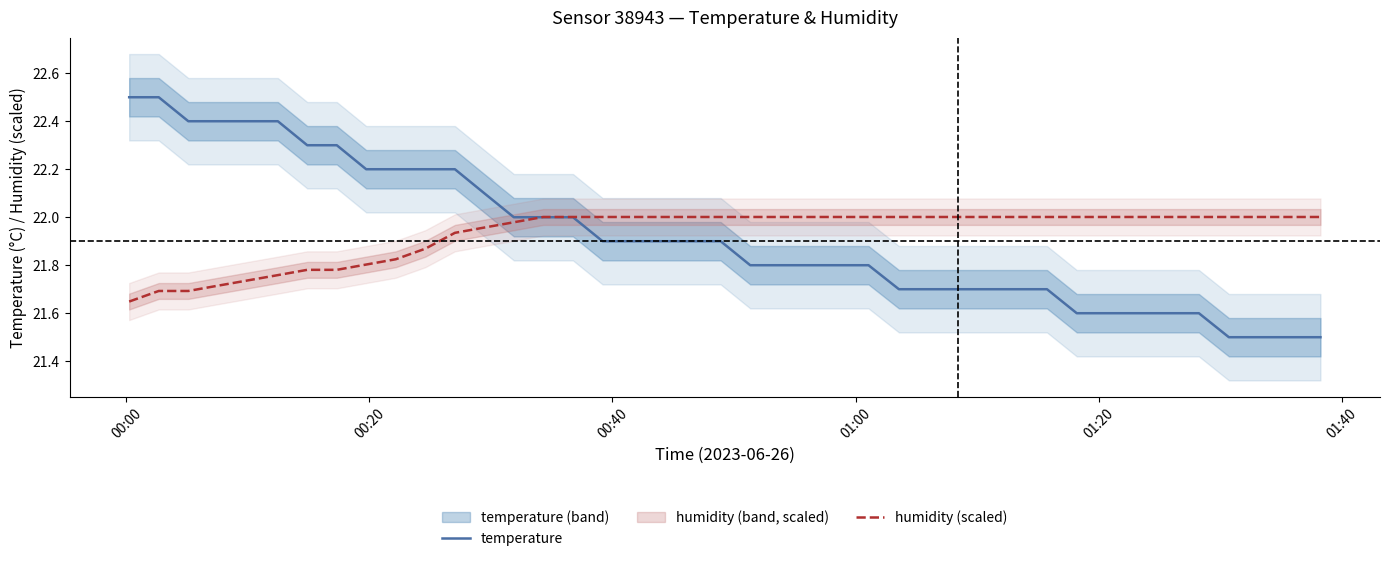

Reading left to right, list all the values displayed in this chart.

temperature: 22.5	22.5	22.4	22.4	22.4	22.4	22.3	22.3	22.2	22.2	22.2	22.2	22.1	22.0	22.0	22.0	21.9	21.9	21.9	21.9	21.9	21.8	21.8	21.8	21.8	21.8	21.7	21.7	21.7	21.7	21.7	21.7	21.6	21.6	21.6	21.6	21.5	21.5	21.5	21.5
humidity (scaled): 21.6	21.7	21.7	21.7	21.7	21.8	21.8	21.8	21.8	21.8	21.9	21.9	22.0	22.0	22.0	22.0	22.0	22.0	22.0	22.0	22.0	22.0	22.0	22.0	22.0	22.0	22.0	22.0	22.0	22.0	22.0	22.0	22.0	22.0	22.0	22.0	22.0	22.0	22.0	22.0